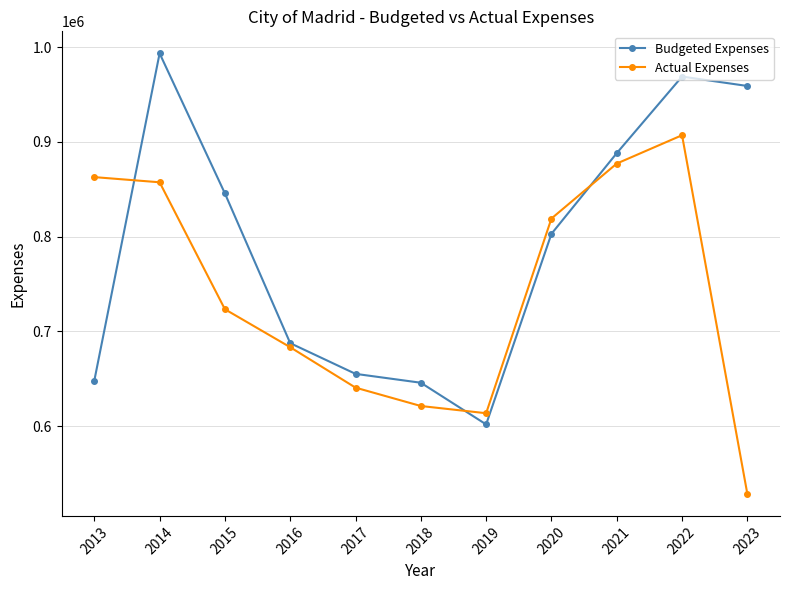

How many intersections are there between Actual Expenses and Budgeted Expenses?

3